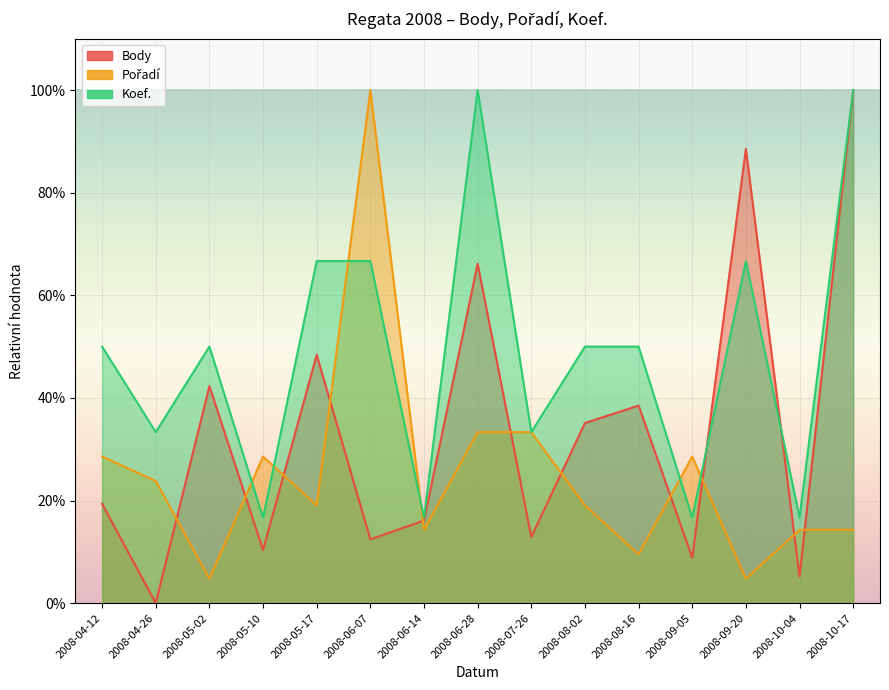

Reading right to left, list all the values displayed in this chart.

Body: 2008-10-17=1.0	2008-10-04=0.1	2008-09-20=0.9	2008-09-05=0.1	2008-08-16=0.4	2008-08-02=0.4	2008-07-26=0.1	2008-06-28=0.7	2008-06-14=0.2	2008-06-07=0.1	2008-05-17=0.5	2008-05-10=0.1	2008-05-02=0.4	2008-04-26=0.0	2008-04-12=0.2
Pořadí: 2008-10-17=0.1	2008-10-04=0.1	2008-09-20=0.0	2008-09-05=0.3	2008-08-16=0.1	2008-08-02=0.2	2008-07-26=0.3	2008-06-28=0.3	2008-06-14=0.1	2008-06-07=1.0	2008-05-17=0.2	2008-05-10=0.3	2008-05-02=0.0	2008-04-26=0.2	2008-04-12=0.3
Koef.: 2008-10-17=1.0	2008-10-04=0.2	2008-09-20=0.7	2008-09-05=0.2	2008-08-16=0.5	2008-08-02=0.5	2008-07-26=0.3	2008-06-28=1.0	2008-06-14=0.2	2008-06-07=0.7	2008-05-17=0.7	2008-05-10=0.2	2008-05-02=0.5	2008-04-26=0.3	2008-04-12=0.5